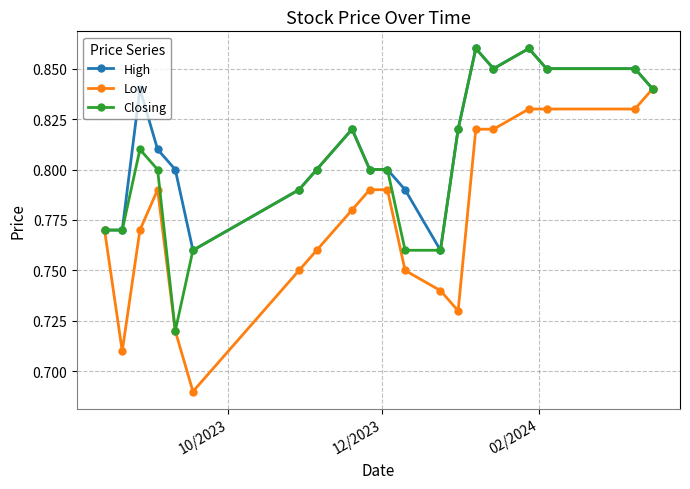

Rank the series by their average value, from lowest to highest.

Low, Closing, High